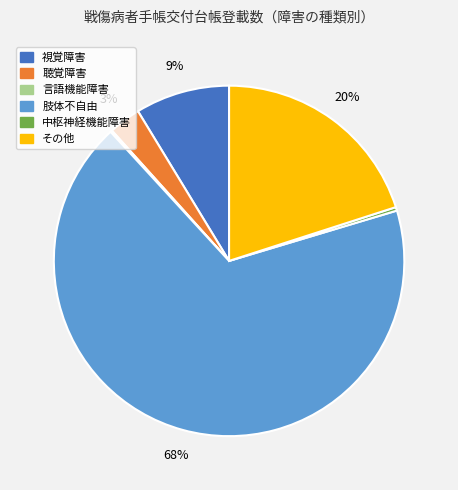

What is the largest slice in the pie chart?

肢体不自由